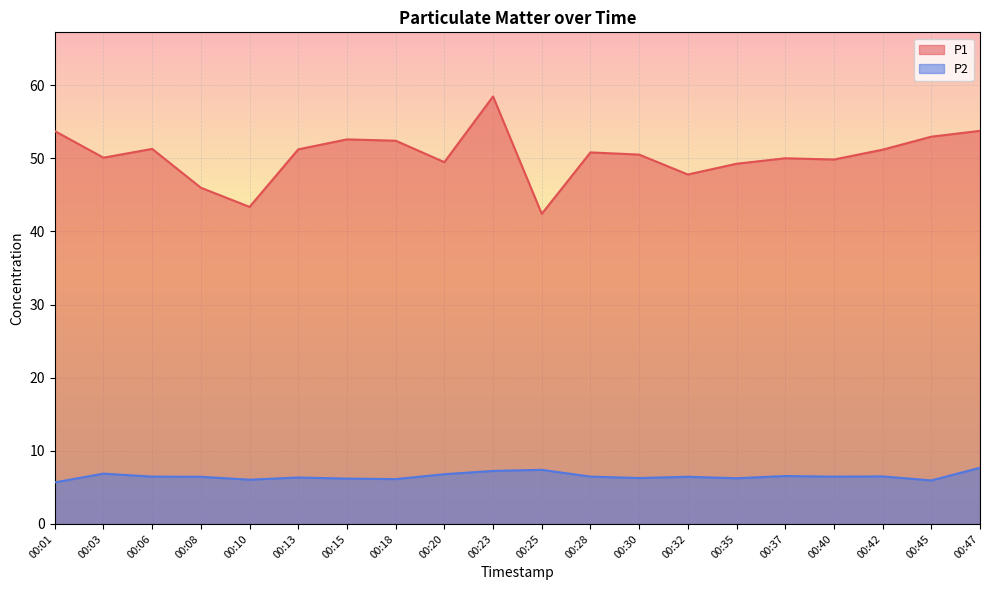

Rank the series at 00:06 from lowest to highest value.

P2, P1